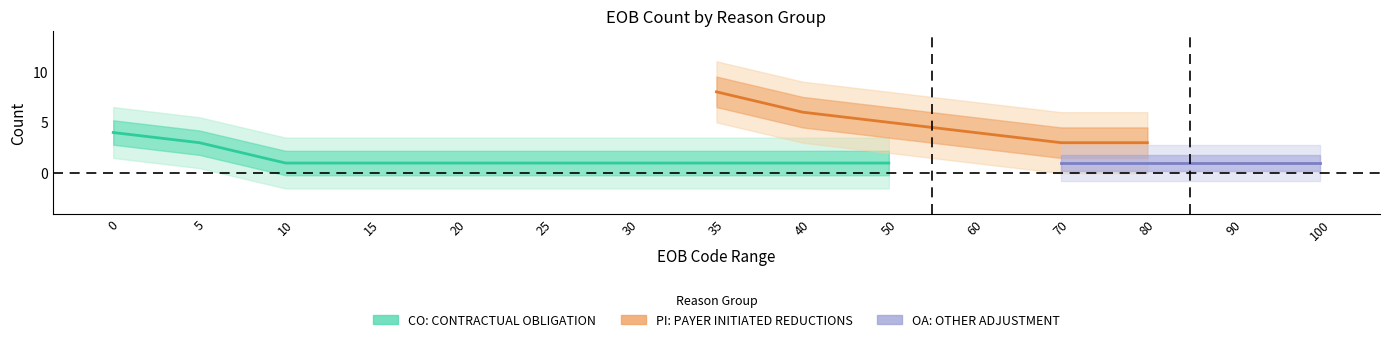

Which series changed the most between 20 and 35?

PI